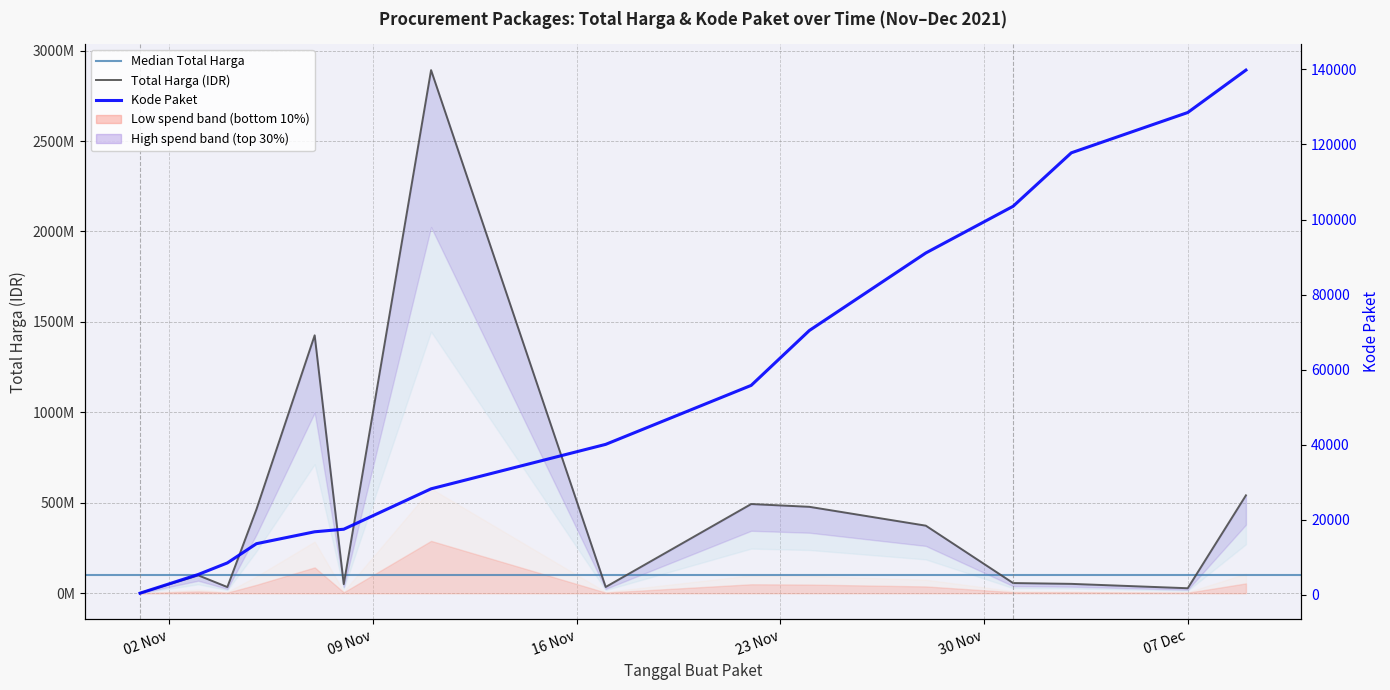

What is the sum of all Kode Paket values?

837847